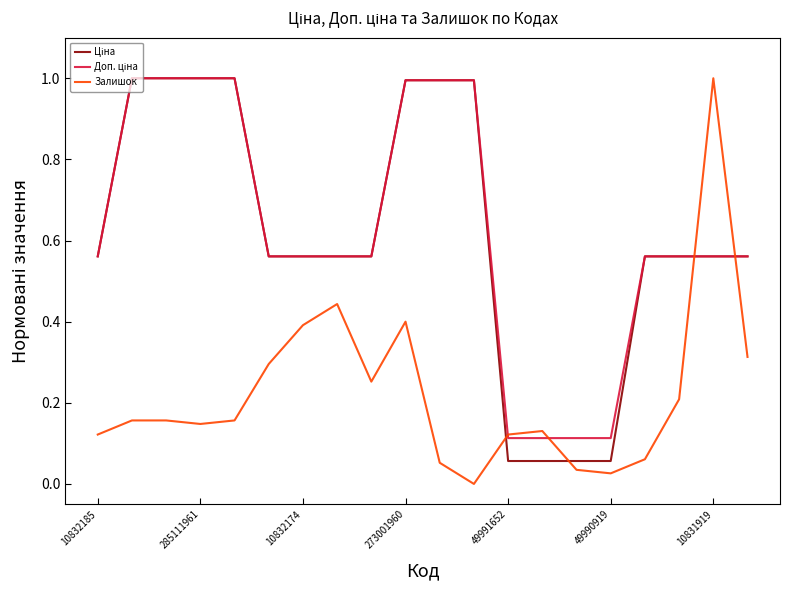

Count the number of categories in the chart.

20